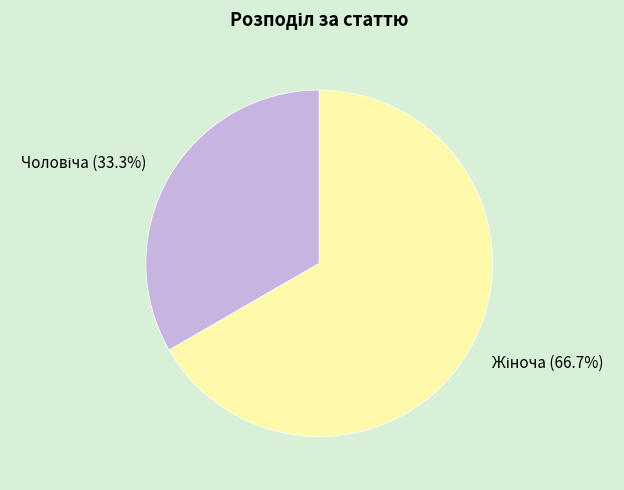

Is there any slice that represents more than half of the pie?

Yes